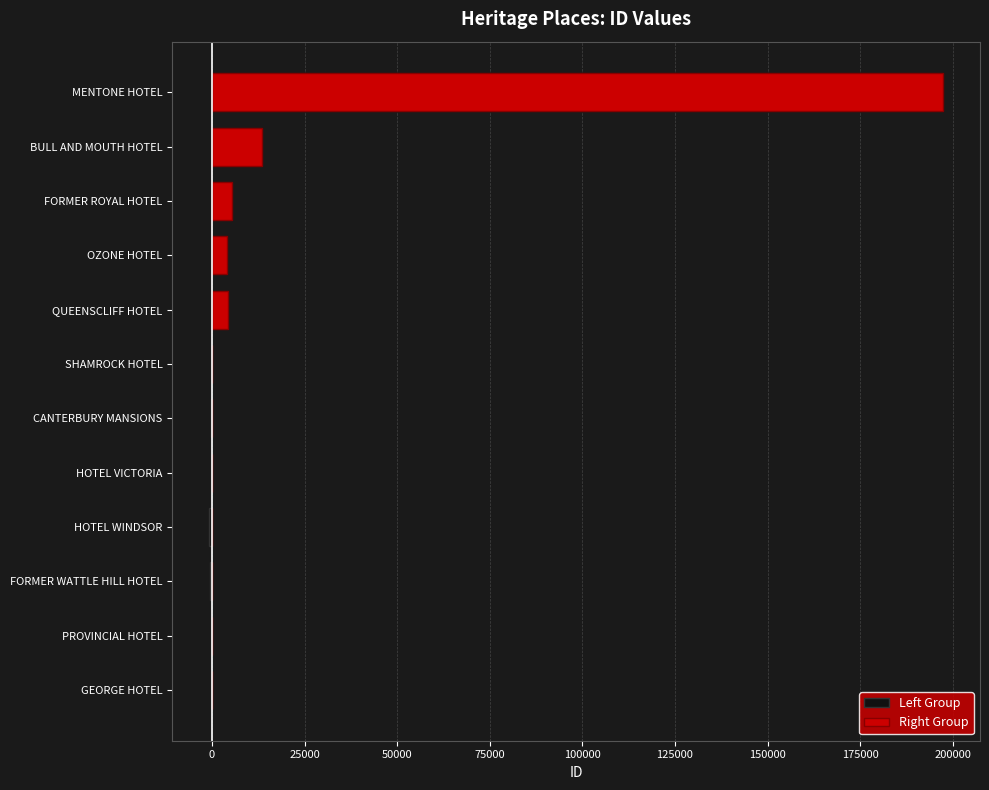

What is the sum of all Right Group values?

224897